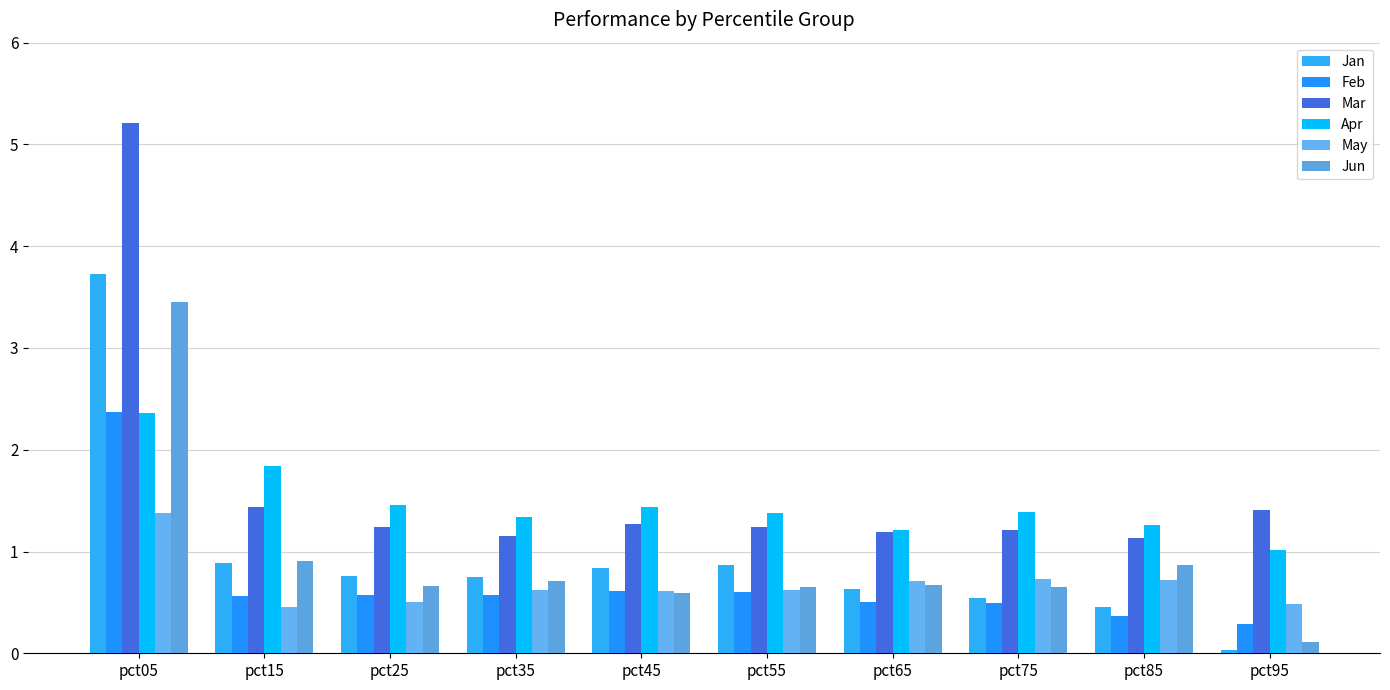

How many data points does each series have?

10